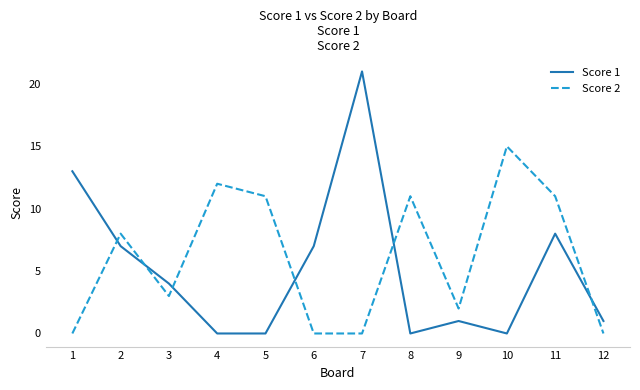

At which category is the sum across all series the highest?

7